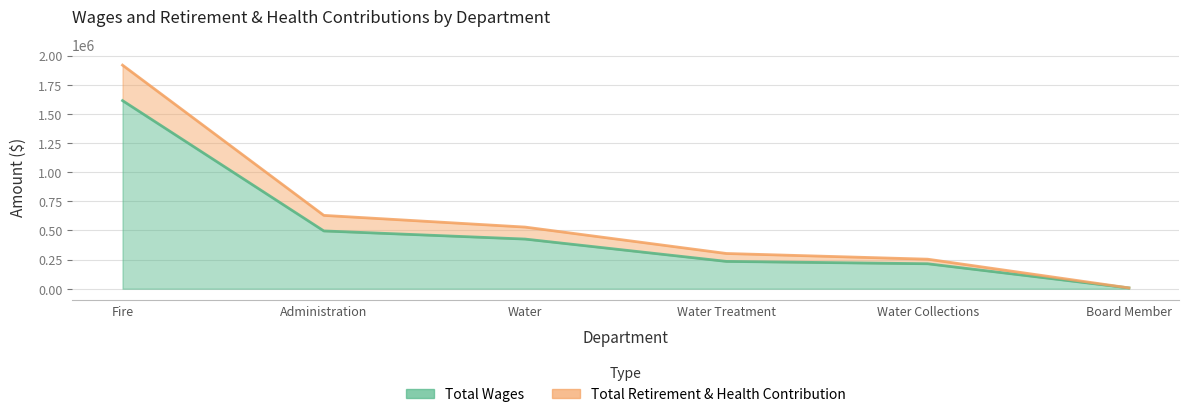

At which category is the sum across all series the highest?

Fire